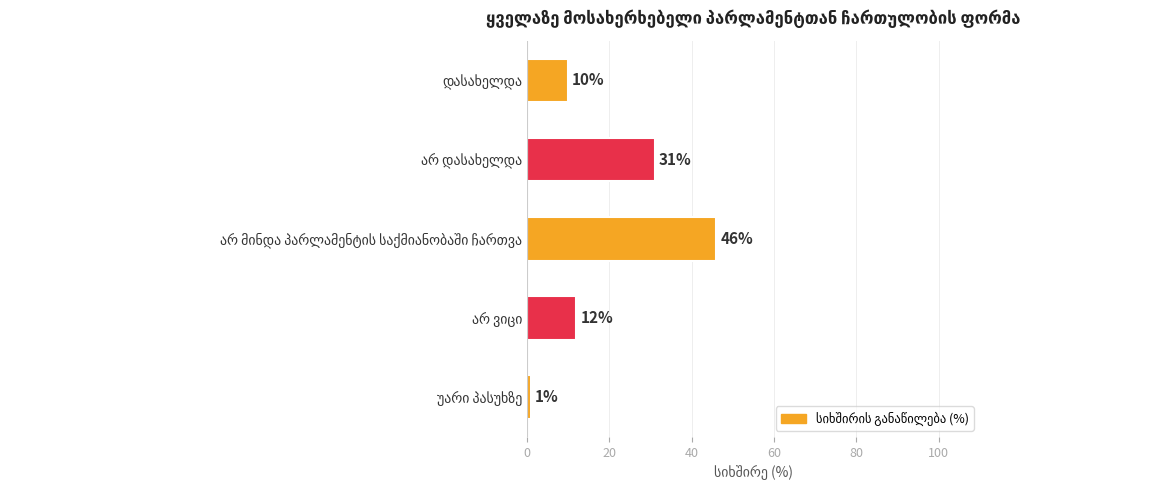

What is the difference between the maximum and minimum values?

45